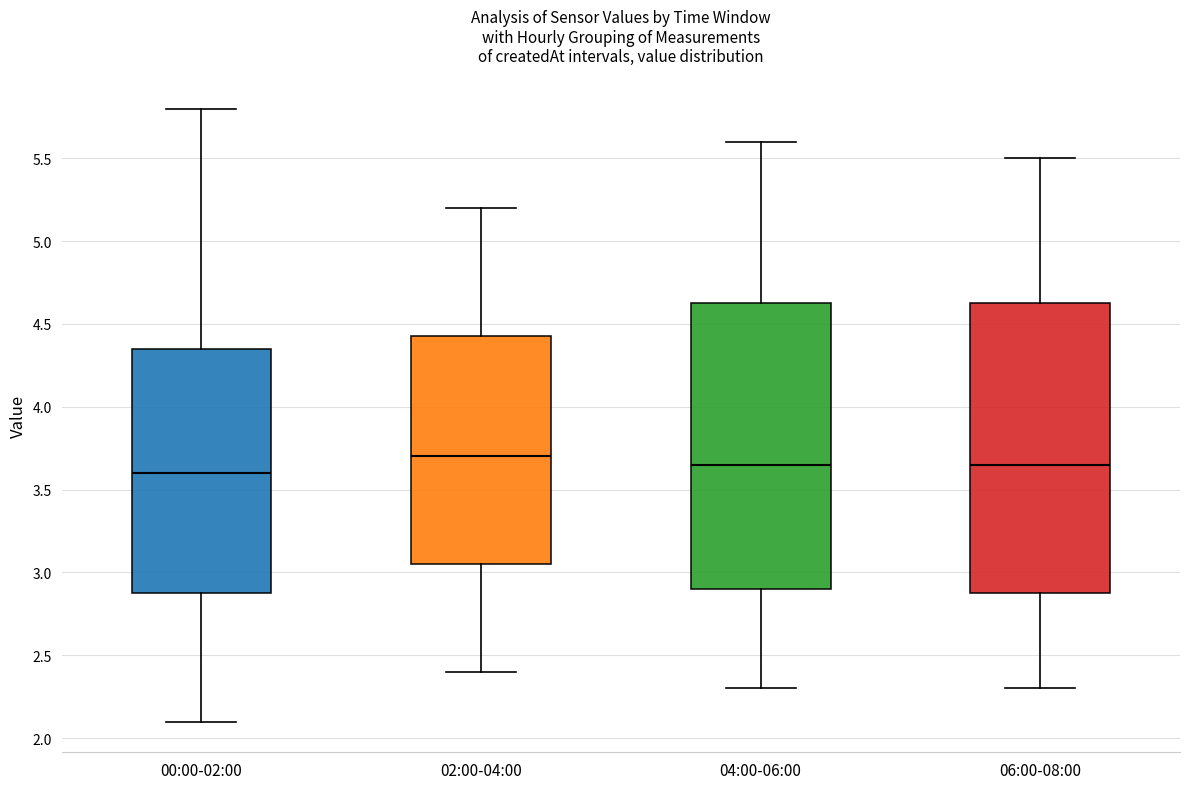

Reading left to right, transcribe this box plot: for each box, give where its median line is, the range the box spans, and where its two whiskers end, as read against the y-axis. The values are not printed on the chart, so give them approximately, as read against the axis.

00:00-02:00: median 3.60, box 2.90 to 4.35, whiskers 2.10 to 5.80
02:00-04:00: median 3.70, box 3.05 to 4.45, whiskers 2.40 to 5.20
04:00-06:00: median 3.65, box 2.90 to 4.65, whiskers 2.30 to 5.60
06:00-08:00: median 3.65, box 2.90 to 4.65, whiskers 2.30 to 5.50